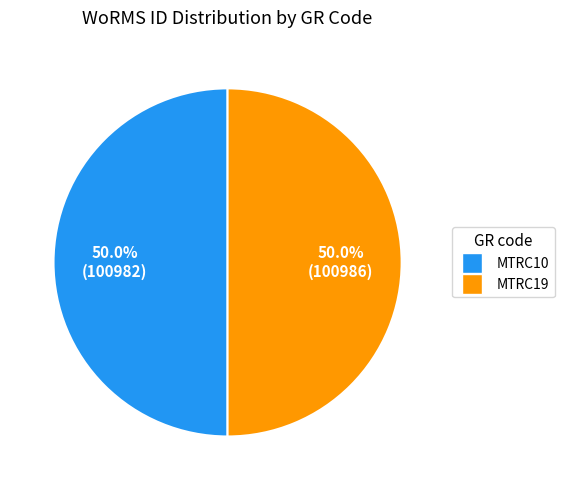

To the nearest percent, what portion does MTRC19 represent?

50%